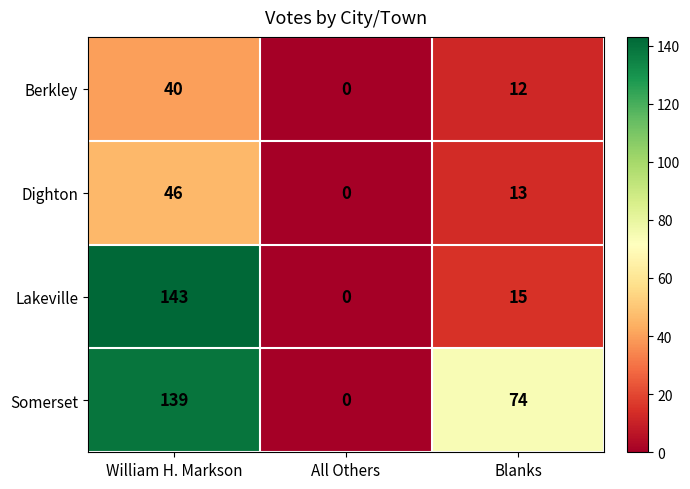

Reading left to right, list all the values displayed in this chart.

Berkley: William H. Markson=40	All Others=0	Blanks=12
Dighton: William H. Markson=46	All Others=0	Blanks=13
Lakeville: William H. Markson=143	All Others=0	Blanks=15
Somerset: William H. Markson=139	All Others=0	Blanks=74